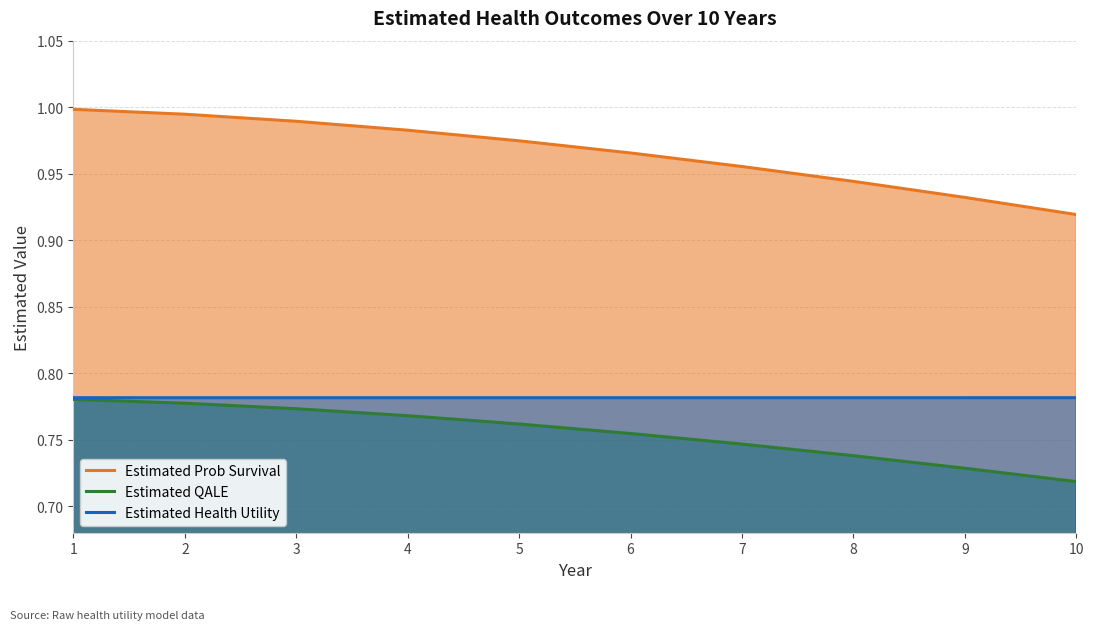

What are all the series names shown in the legend?

Estimated Prob Survival, Estimated QALE, Estimated Health Utility